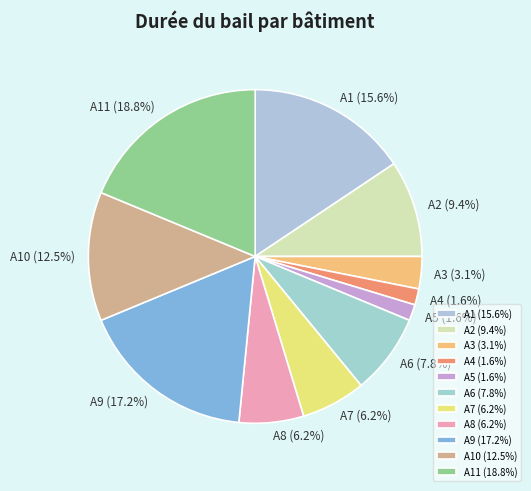

To the nearest percent, what portion does A11 represent?

19%